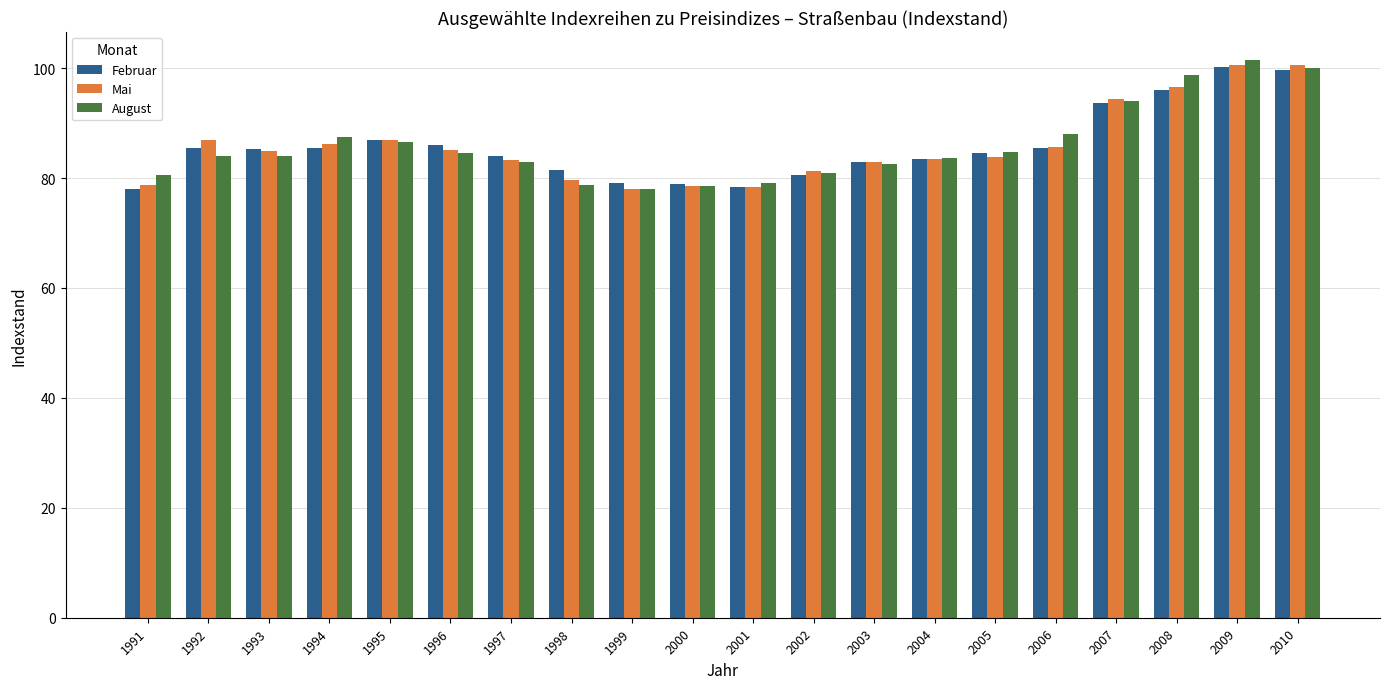

What is the spread (max minus min) of values at 1993?

1.2